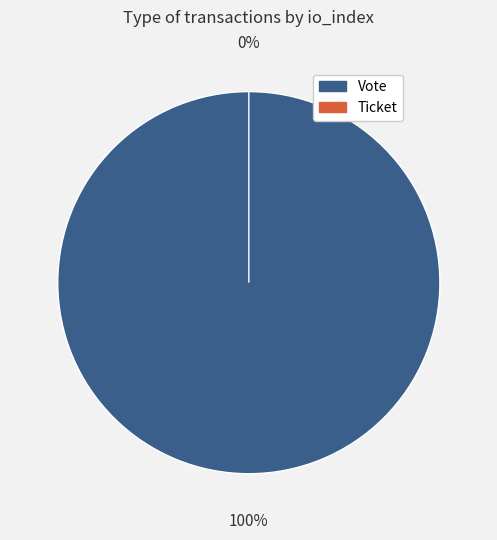

How many segments does this pie chart have?

2